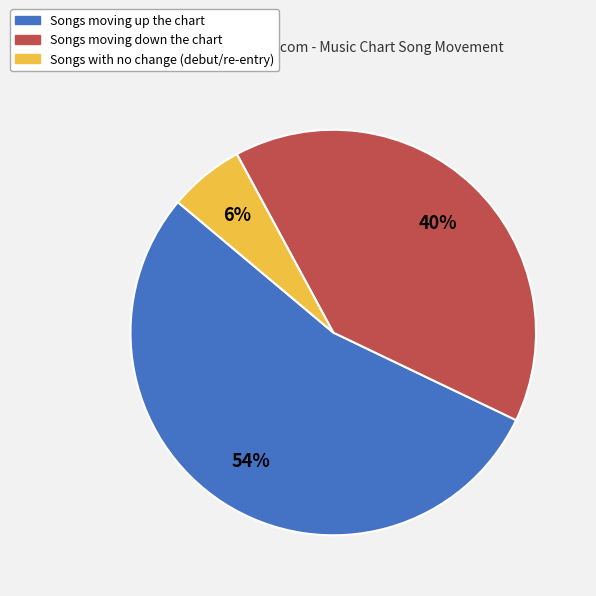

To the nearest percent, what is the average slice percentage?

33%